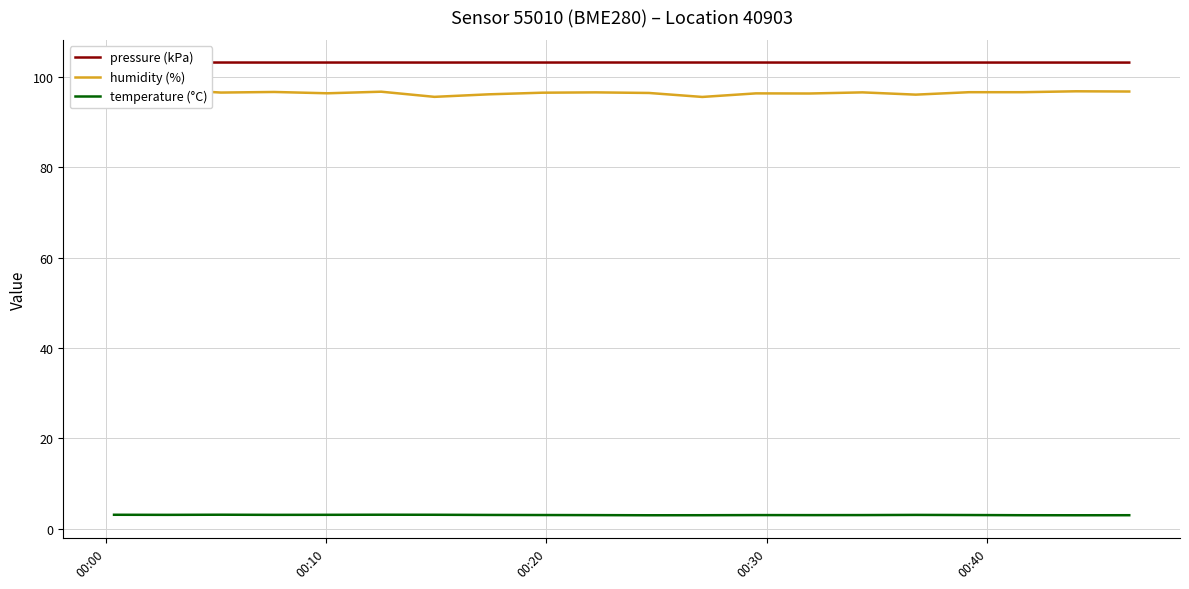

What are all the series names shown in the legend?

pressure (kPa), humidity (%), temperature (°C)